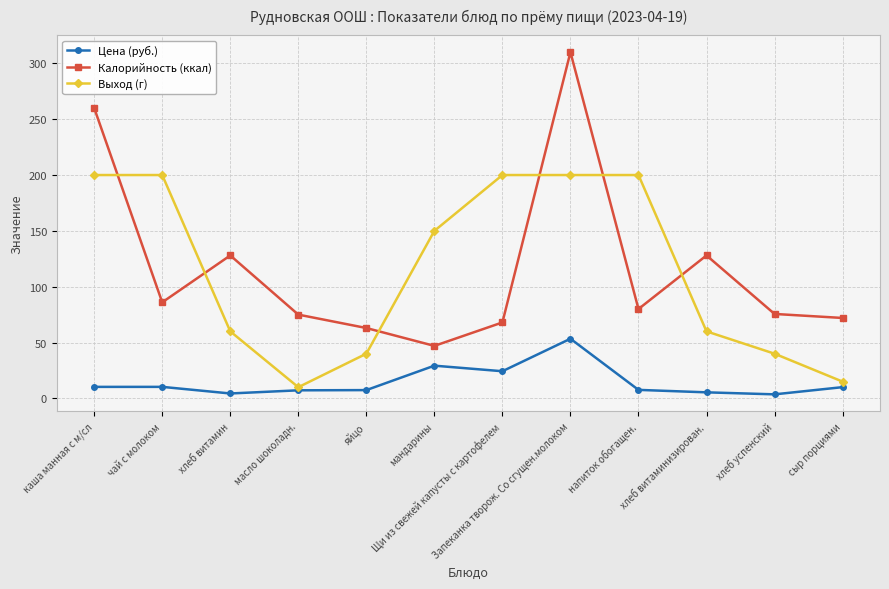

Which series has the largest range (max minus min)?

Калорийность (ккал)